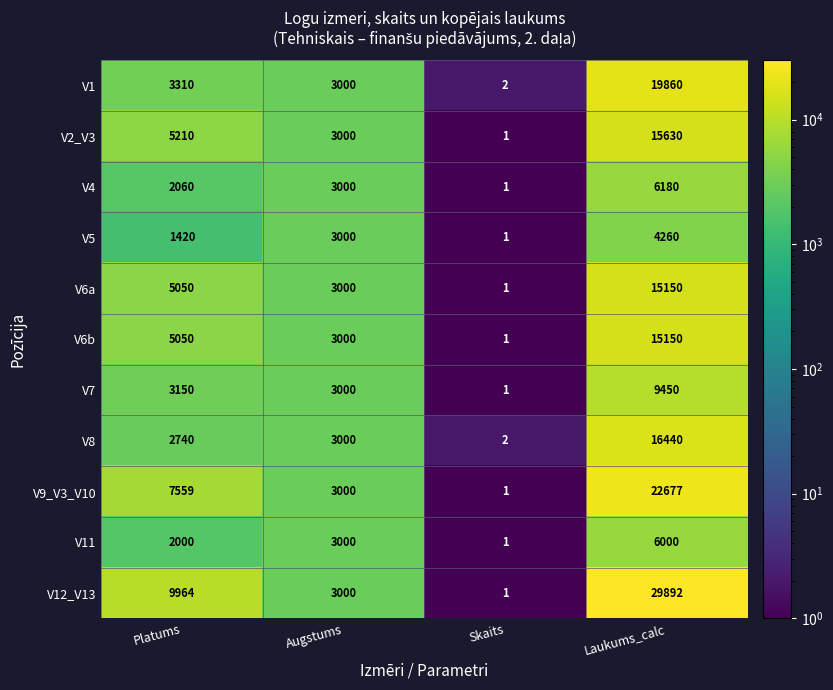

Where is V1 nearest to the value 9931?

Platums